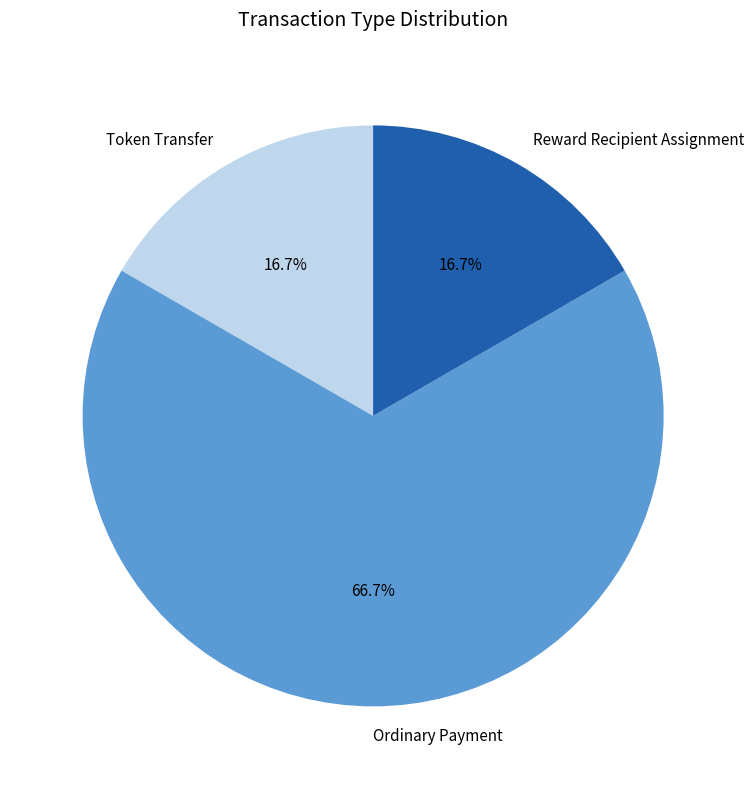

To the nearest percent, what percentage of the pie is Reward Recipient Assignment?

17%